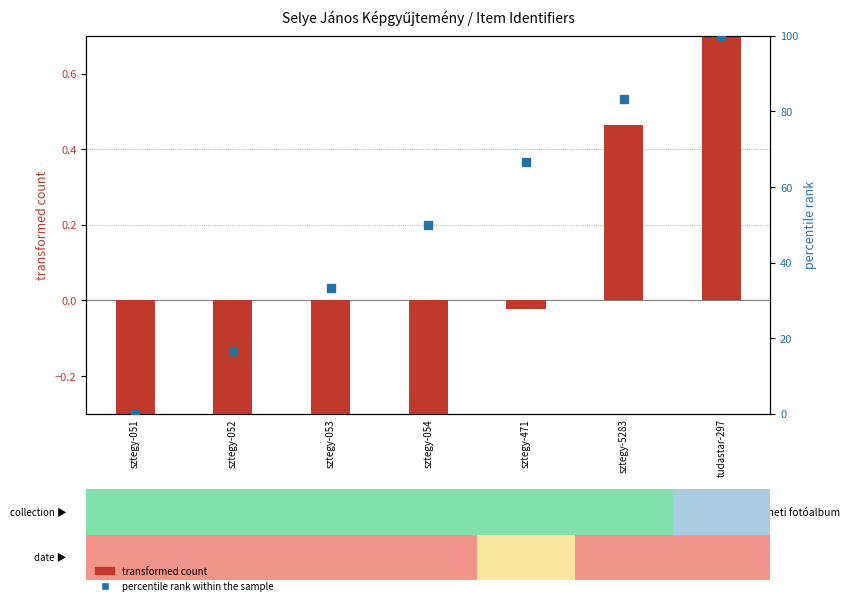

What are all the series names shown in the legend?

transformed count, percentile rank within the sample